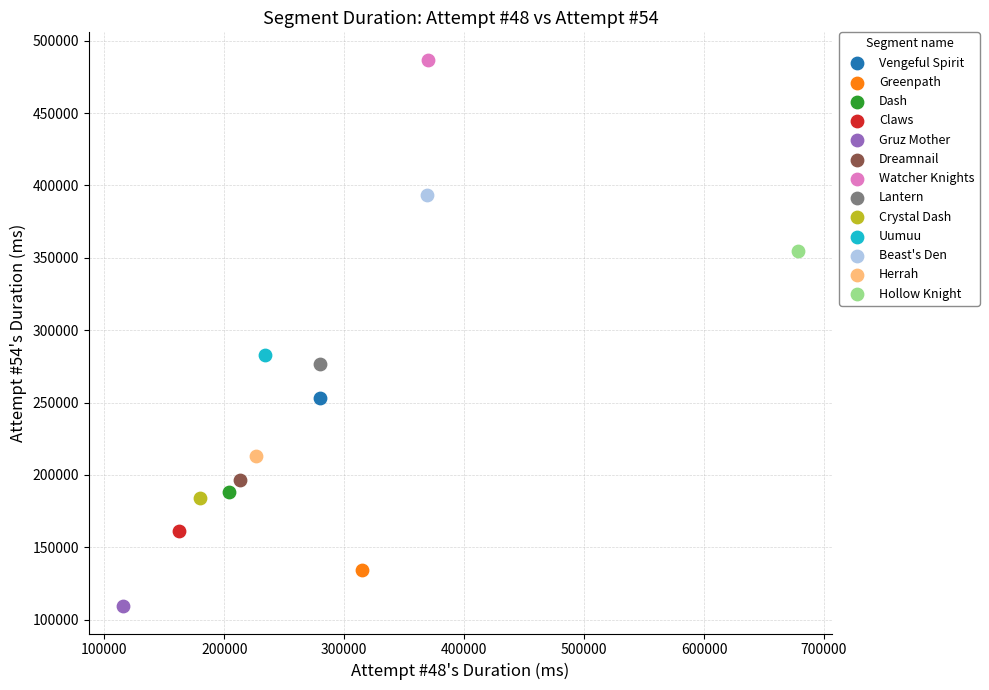

What are all the series names shown in the legend?

Vengeful Spirit, Greenpath, Dash, Claws, Gruz Mother, Dreamnail, Watcher Knights, Lantern, Crystal Dash, Uumuu, Beast's Den, Herrah, Hollow Knight